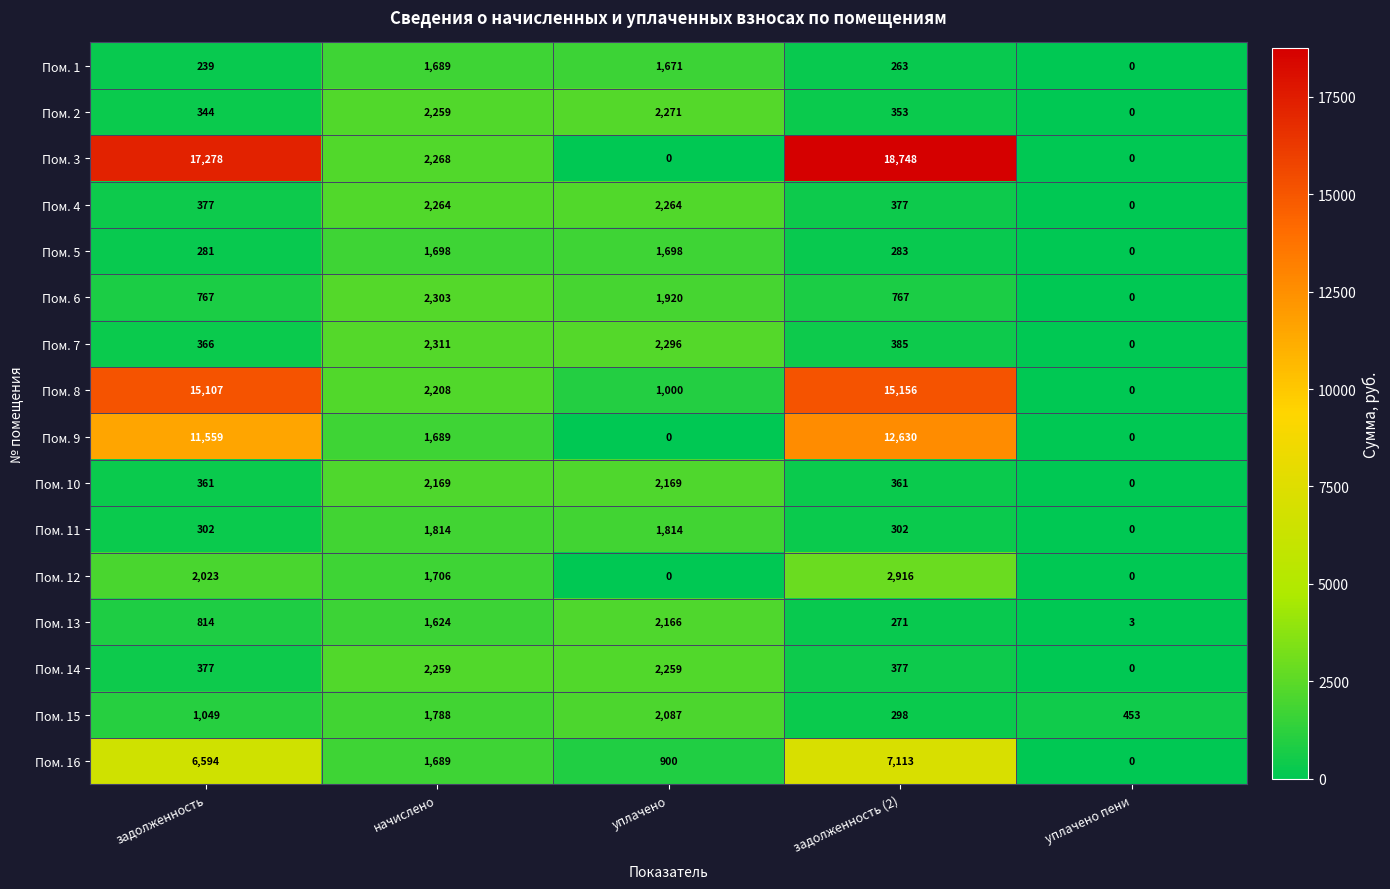

At how many categories does at least one series exceed 1747?

4